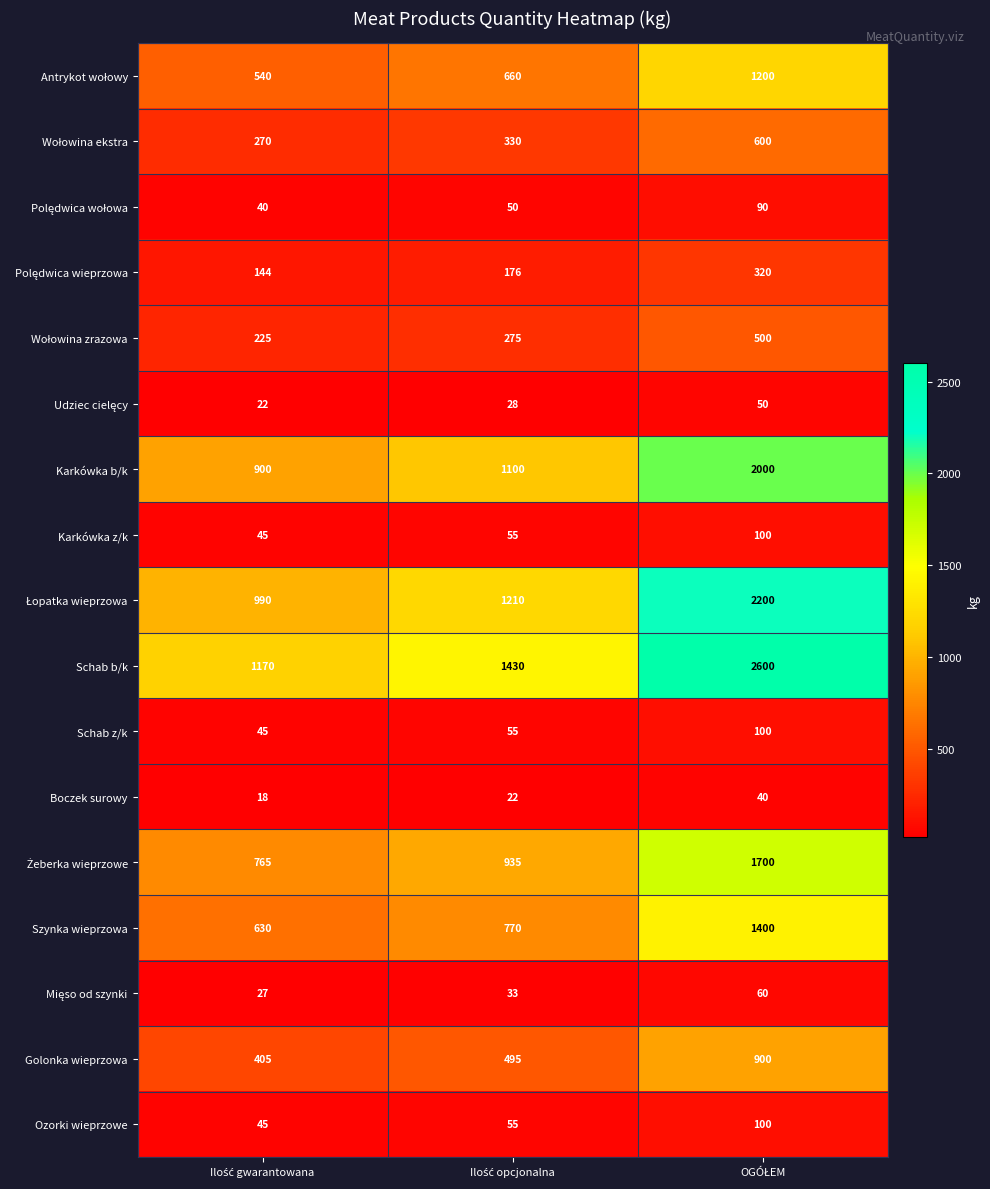

What is the sum of all Szynka wieprzowa values?

2800